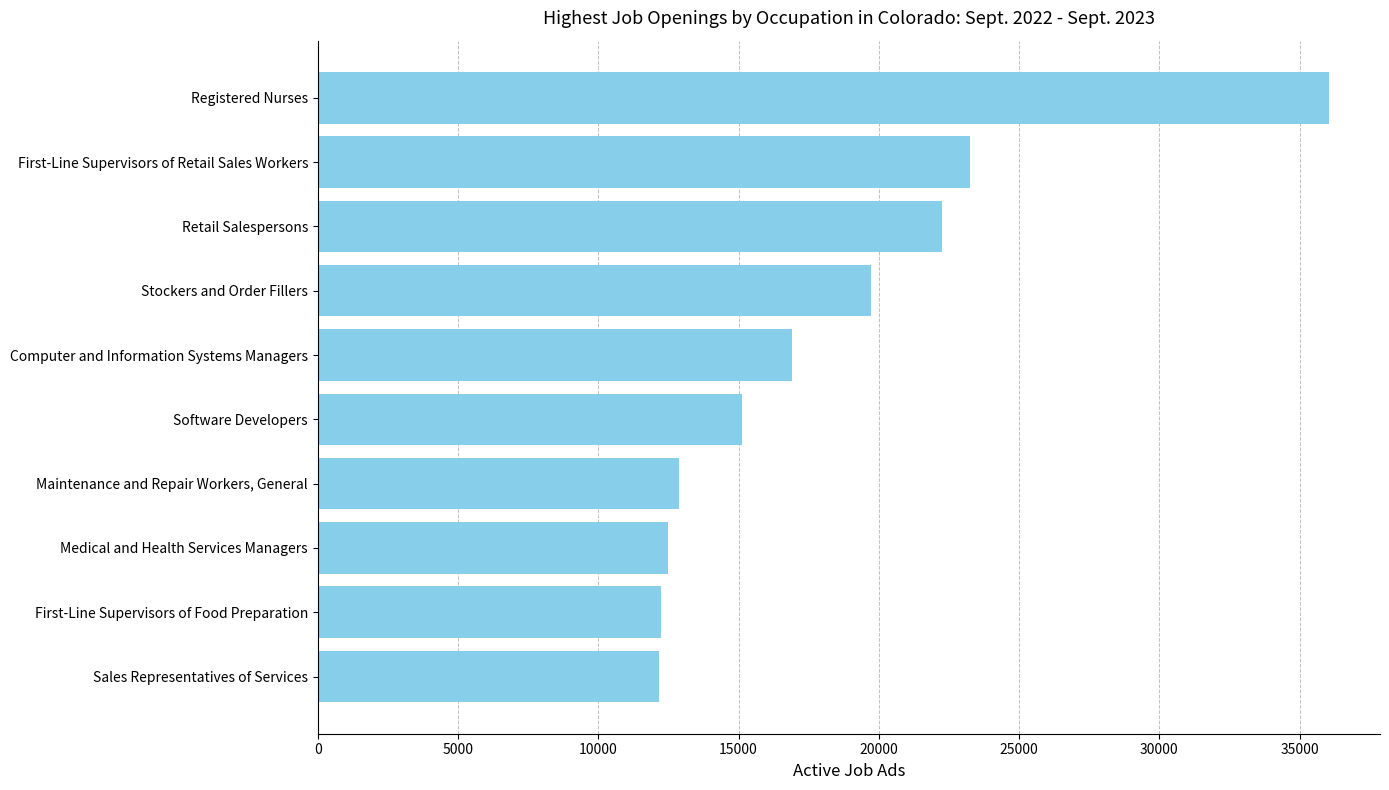

What is the minimum value shown in the chart?

12175